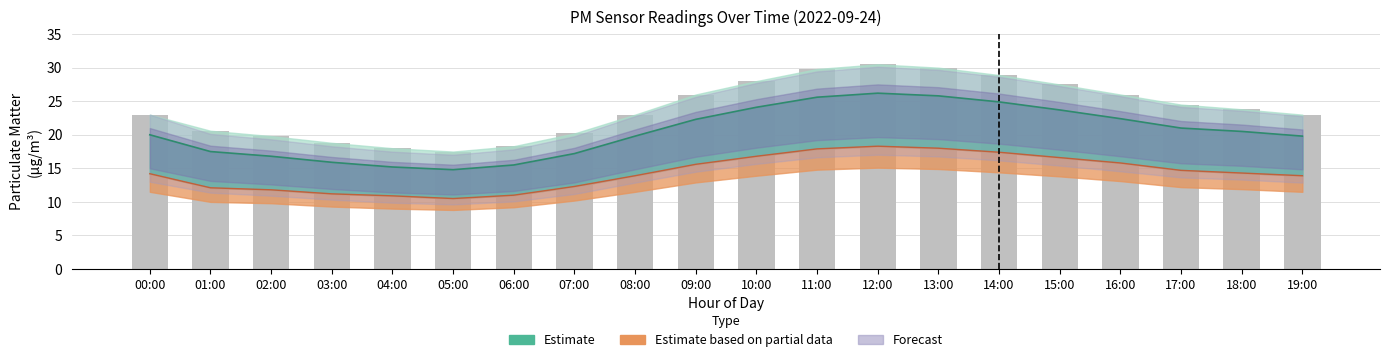

How many groups of bars are there?

20